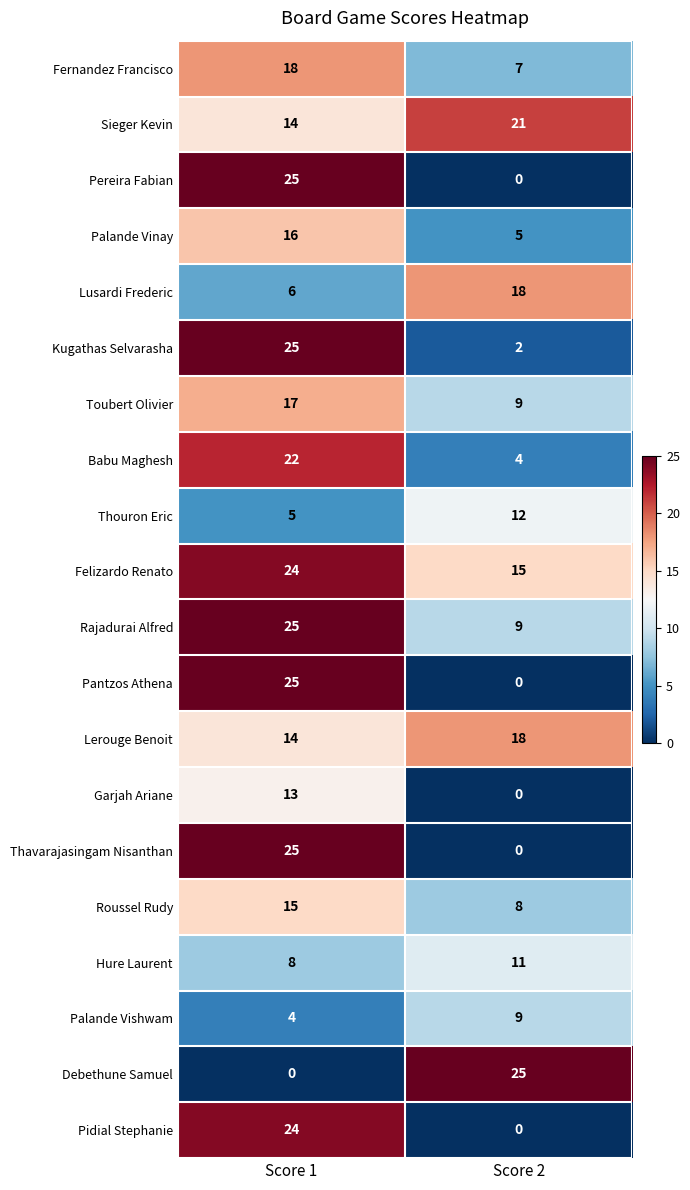

Rank the categories by Thavarajasingam Nisanthan value from highest to lowest.

Score 1, Score 2